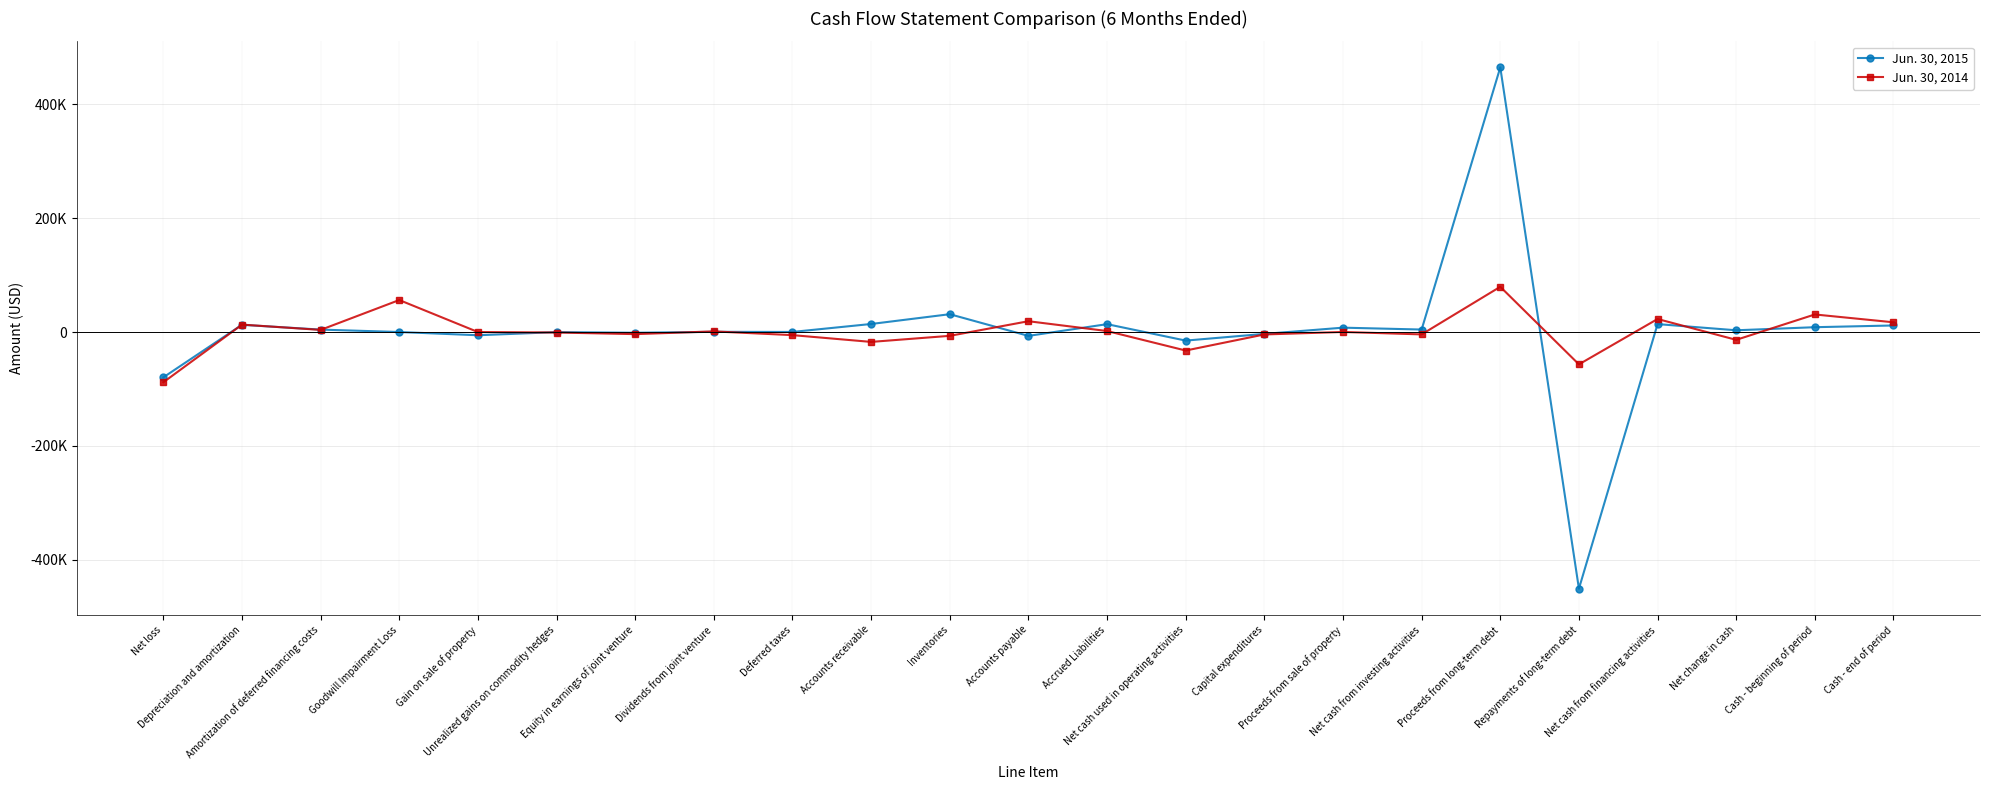

At which category is the sum across all series the highest?

Proceeds from long-term debt